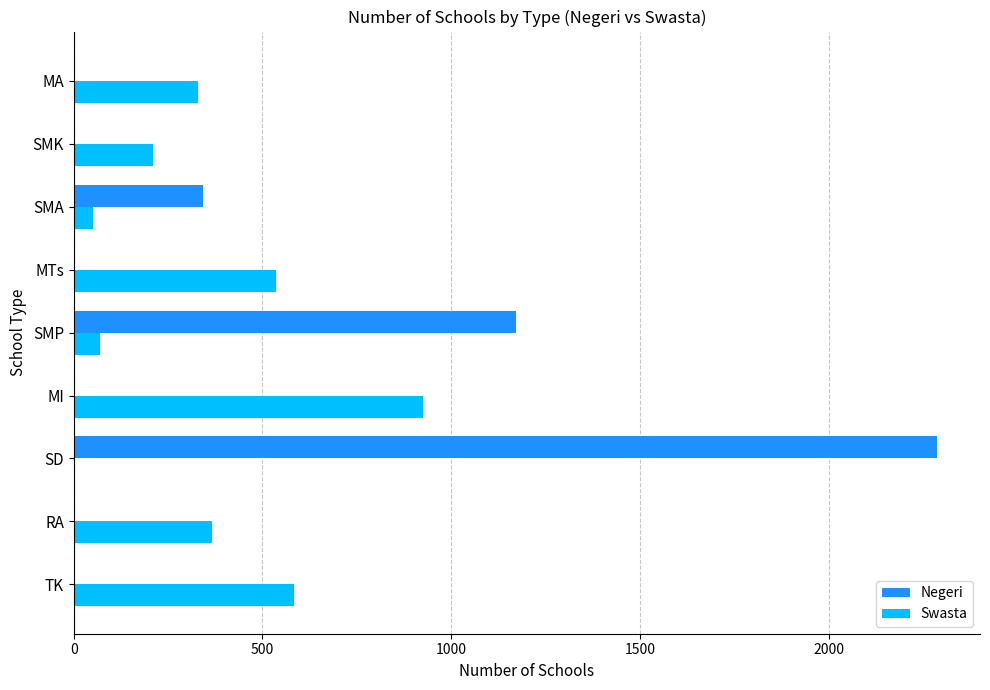

Which series changed the most between MI and SMA?

Swasta